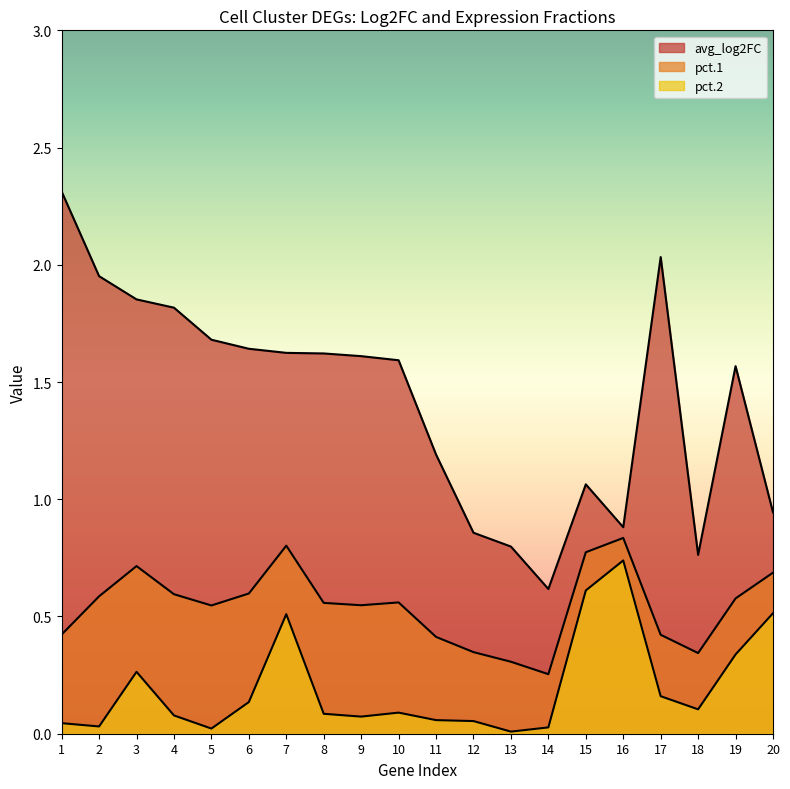

What is the spread (max minus min) of values at 10?

1.5